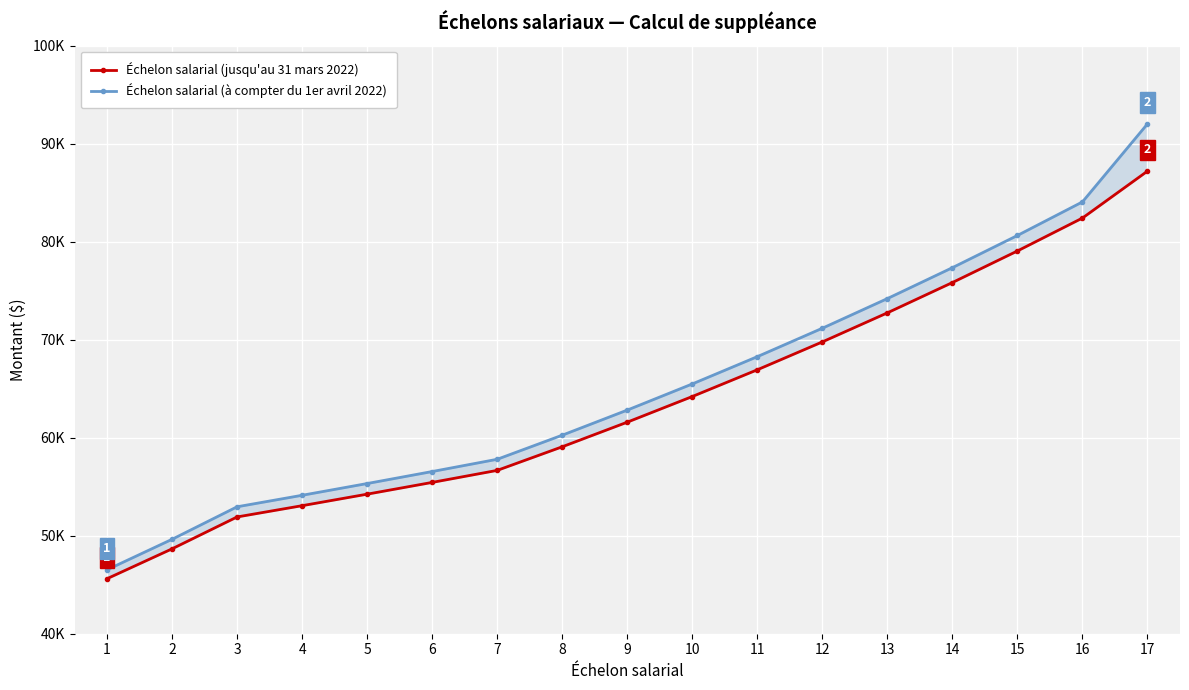

Which category has the lowest value in the Échelon salarial (jusqu'au 31 mars 2022) series?

1